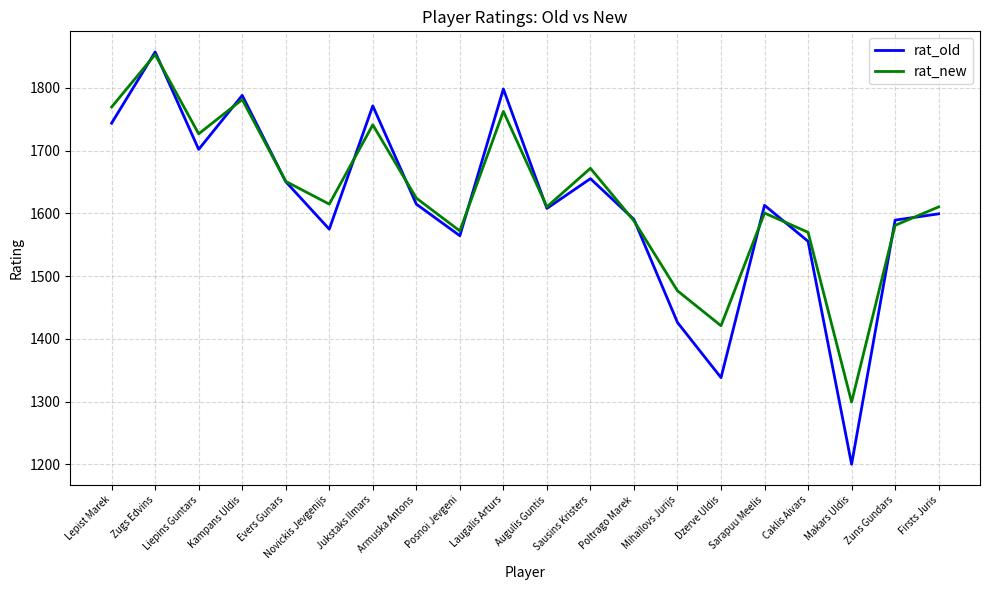

What is the difference between the second highest and minimum values in the rat_new series?

482.3